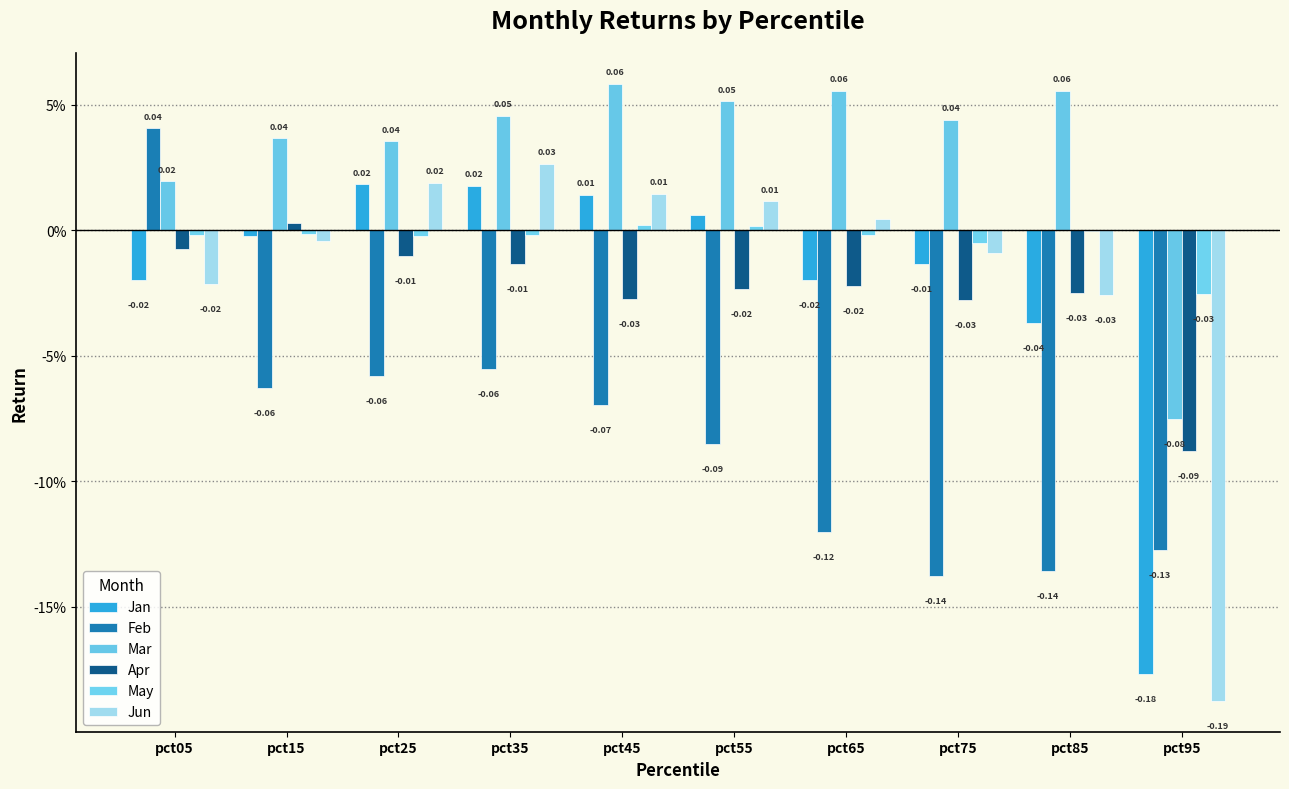

What is the difference between the Feb values at pct25 and pct75?

0.1